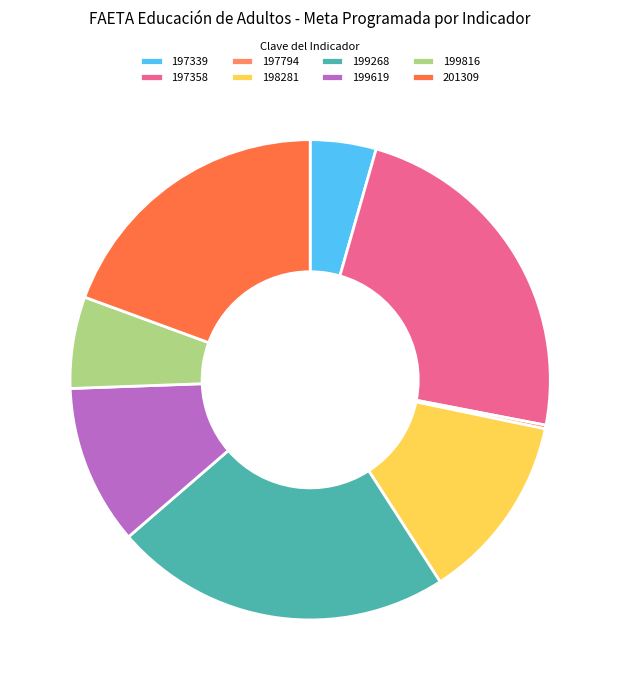

Does 199816 account for over 50% of the chart?

No